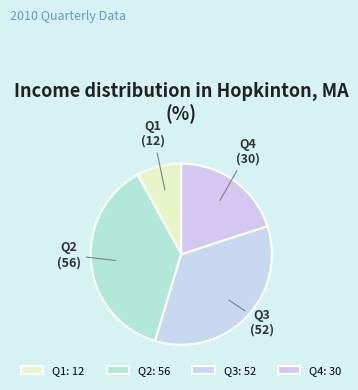

What is the smallest slice in the pie chart?

Q1